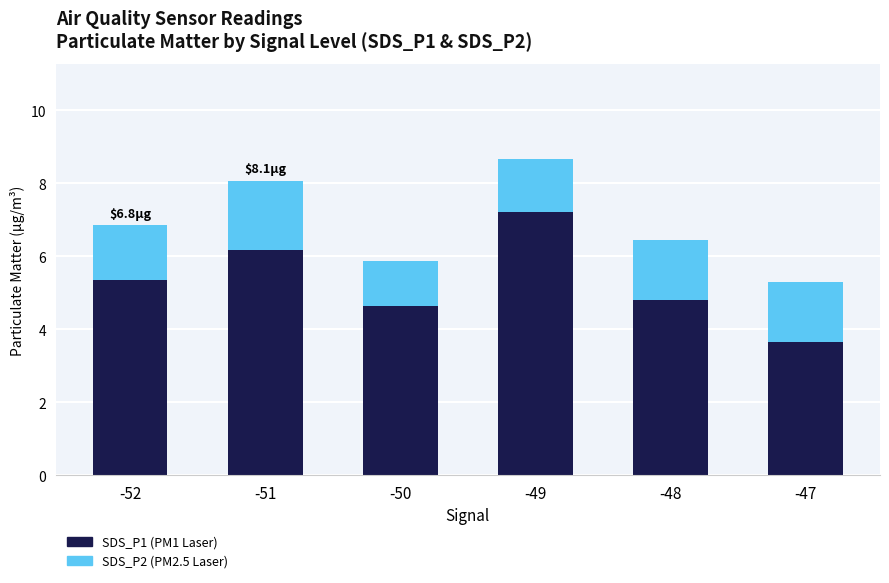

At which category is the sum across all series the highest?

-49